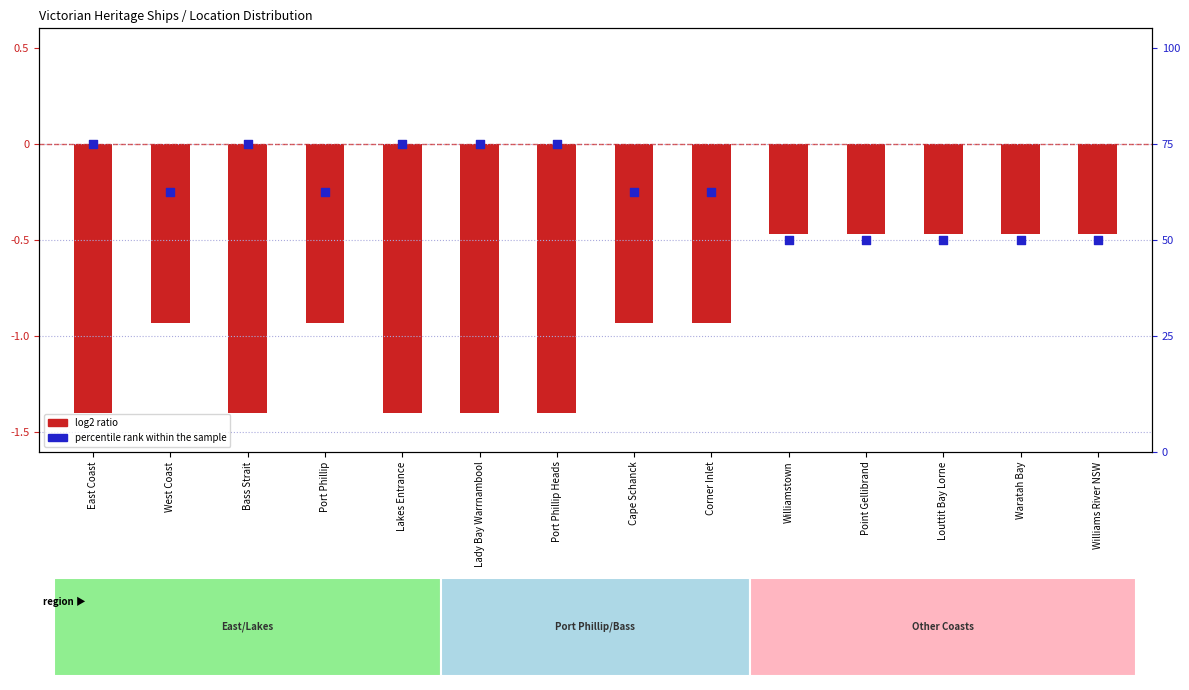

Is the value of percentile rank within the sample at Cape Schanck greater than the value of log2 ratio at Lakes Entrance?

Yes